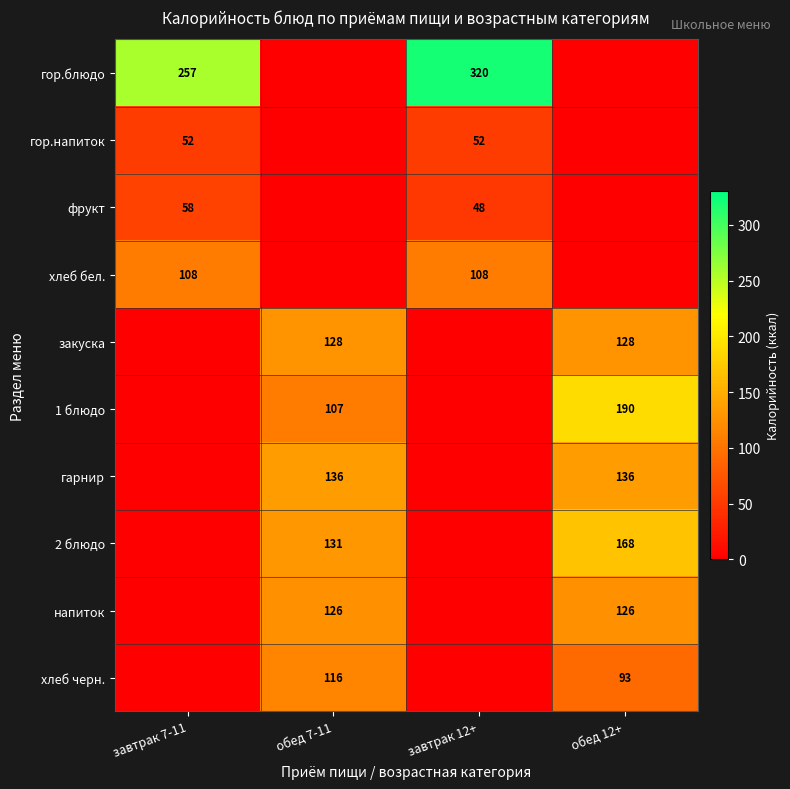

The value of 2 блюдо at обед 12+ is 168. True or false?

True